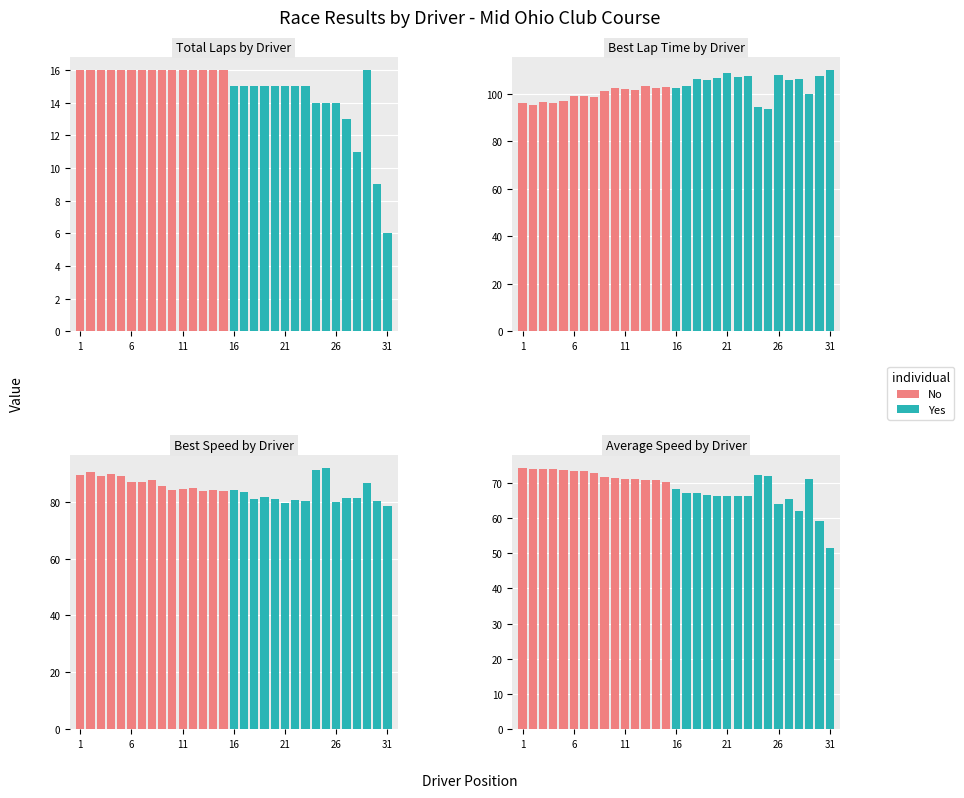

Rank the series by their maximum value, from highest to lowest.

Best Lap time, Best Speed, Average Speed, Total Laps